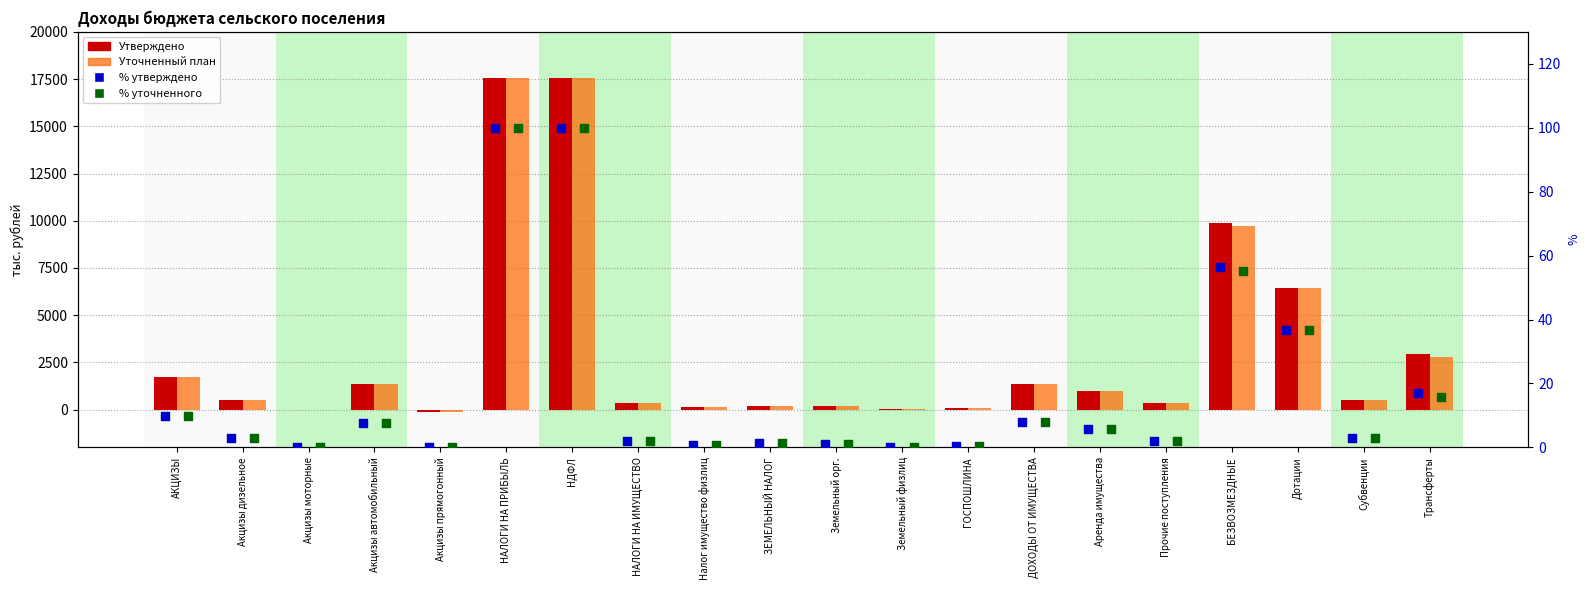

Which series reaches the maximum Y coordinate?

Утверждено